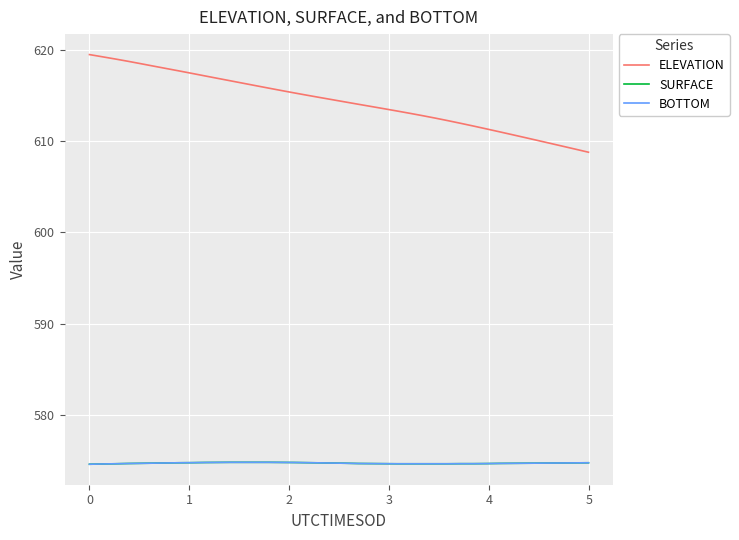

Is this an area chart (filled region under the line)?

No